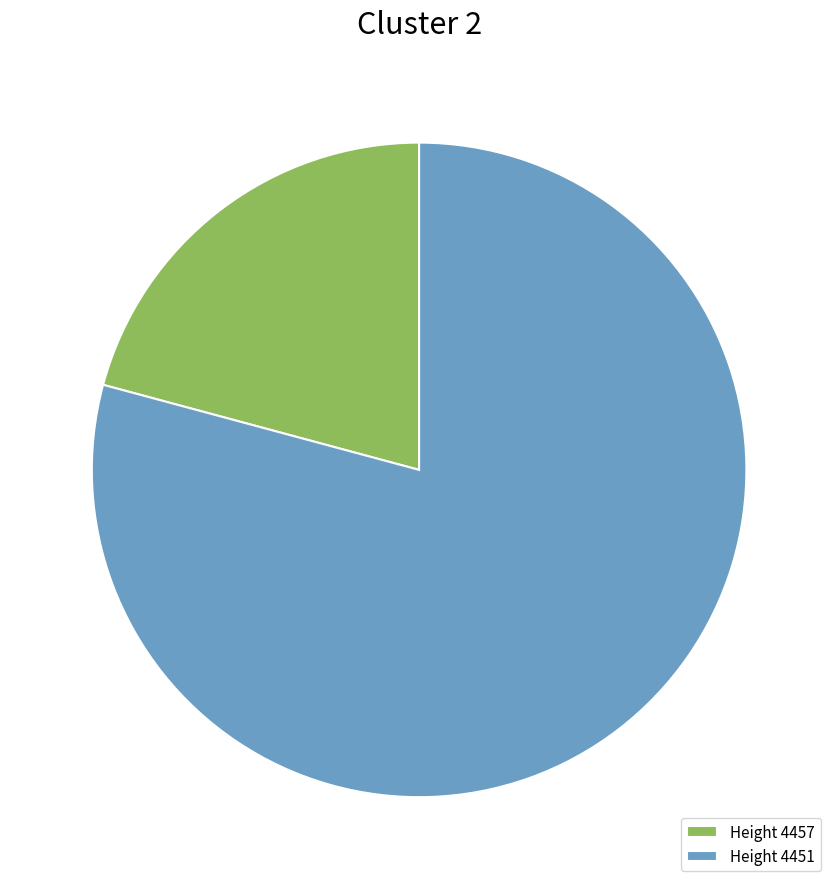

What is the largest slice in the pie chart?

Height 4451